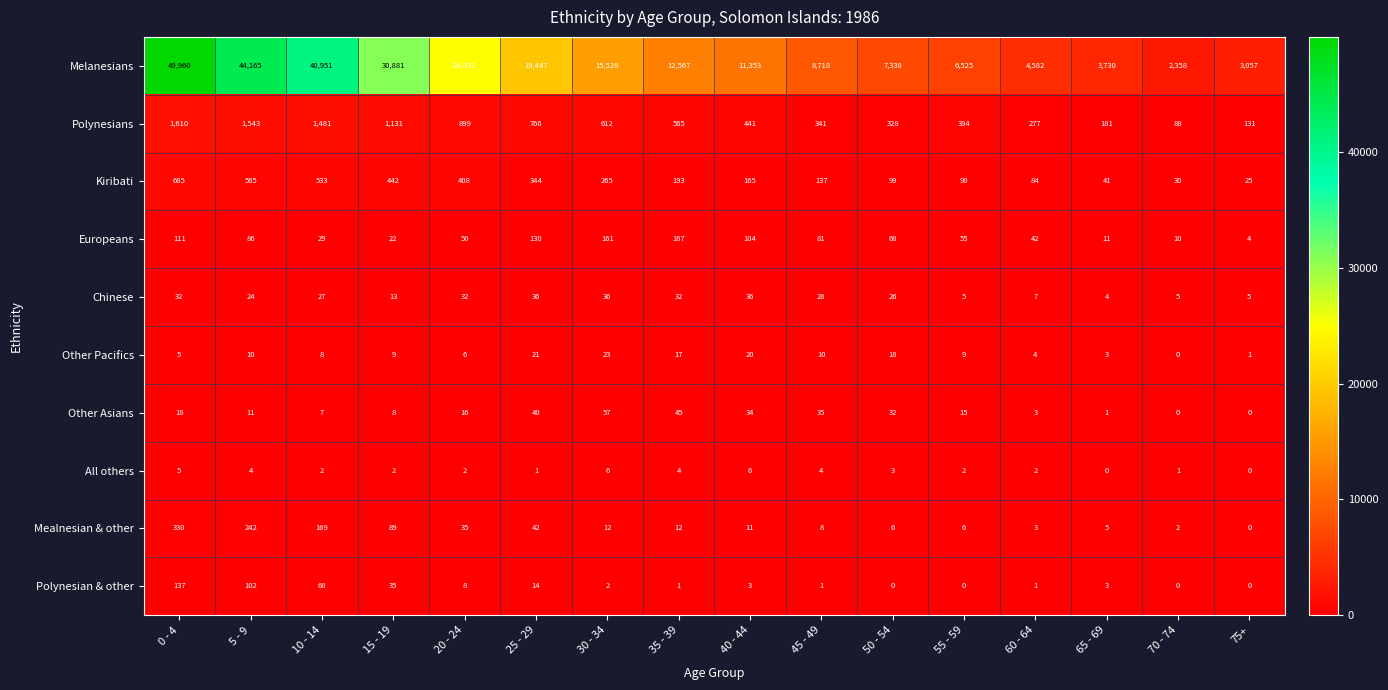

Which series changed the most between 65 - 69 and 75+?

Melanesians